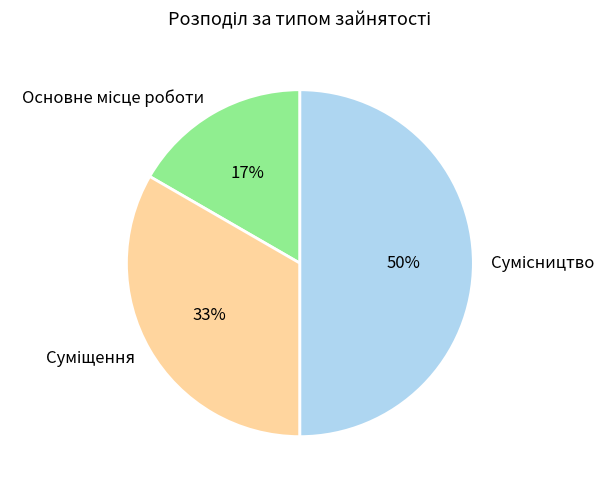

To the nearest percent, what is the difference between the largest and smallest slice percentages?

33%